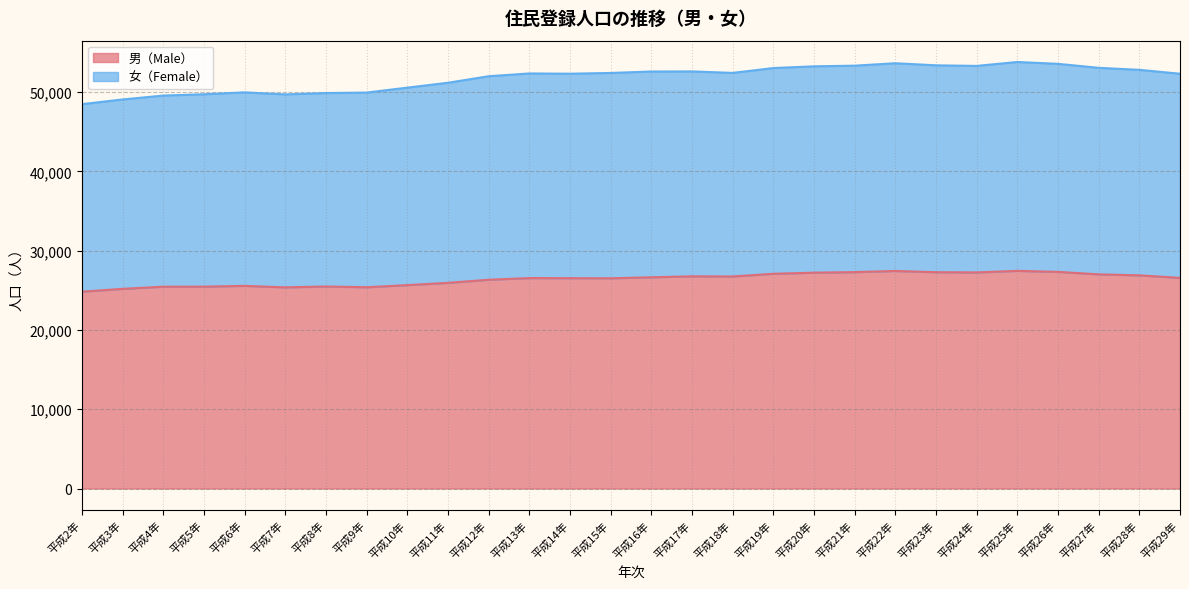

How many data points in 女（Female） are above 52430?

13